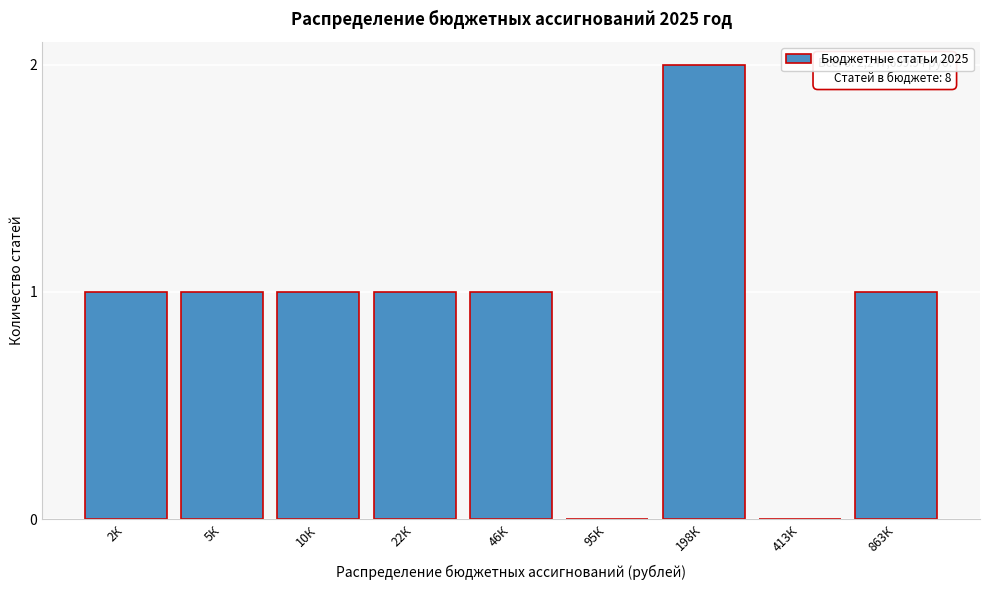

Reading left to right, extract all data points from this chart.

2К=1	5К=1	10К=1	22К=1	46К=1	95К=0	198К=2	413К=0	863К=1